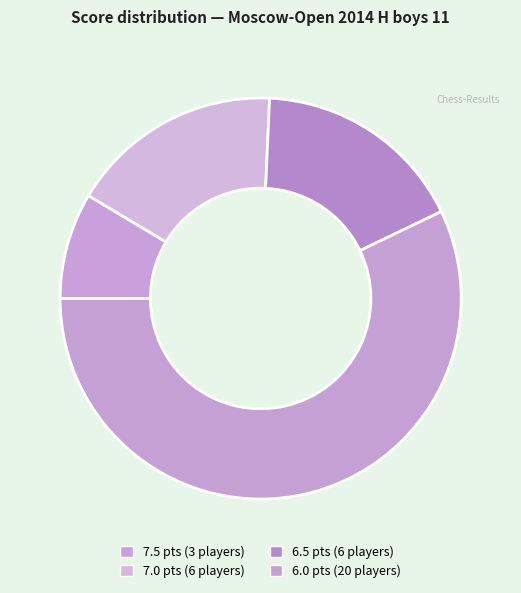

What is the change in value from 6.5 to 6.0?

+14